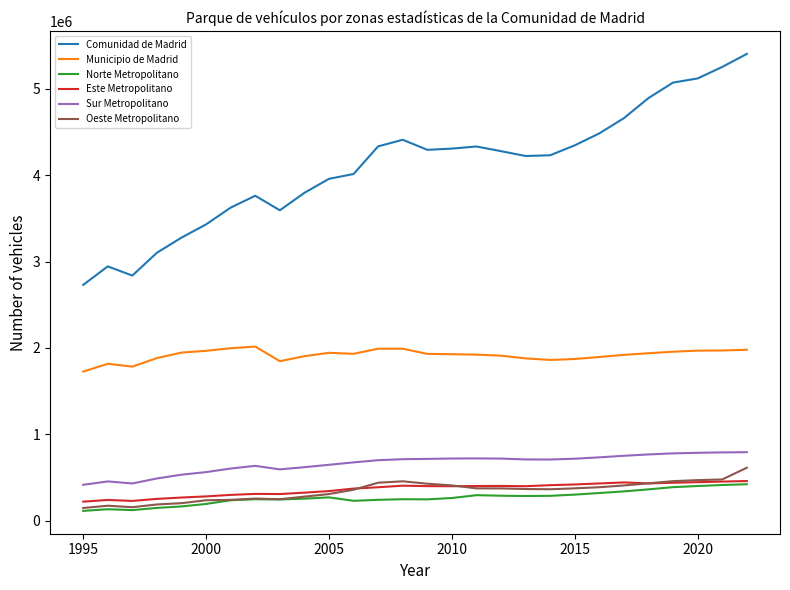

Which series has the largest range (max minus min)?

Comunidad de Madrid